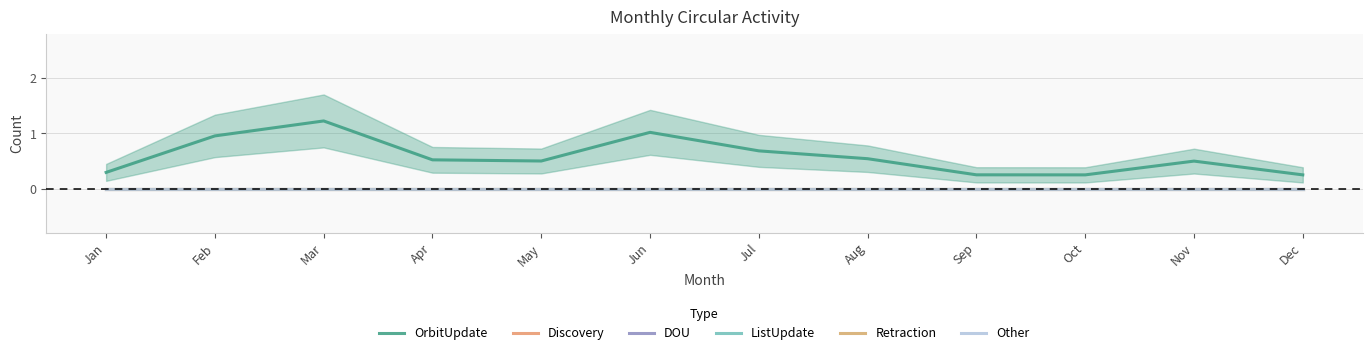

Which series has the largest total across all categories?

OrbitUpdate